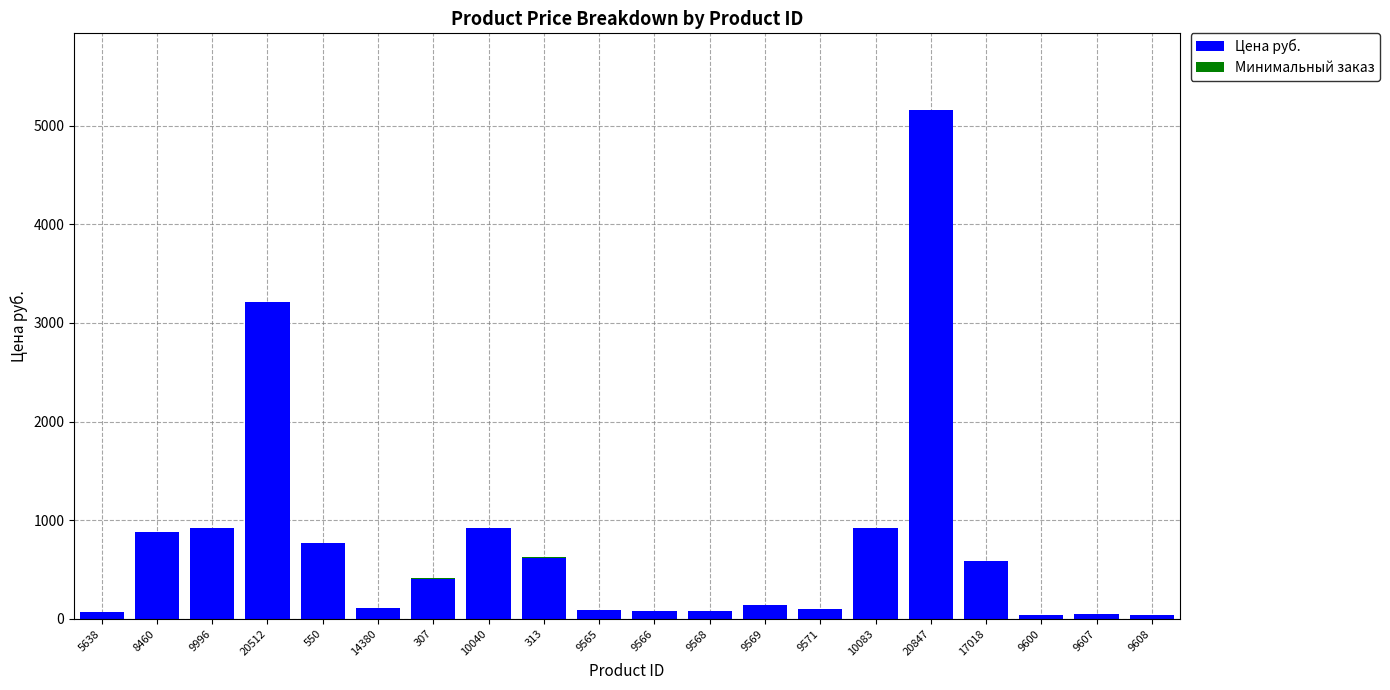

The Цена руб. series shows 42.0 at 9600. True or false?

True